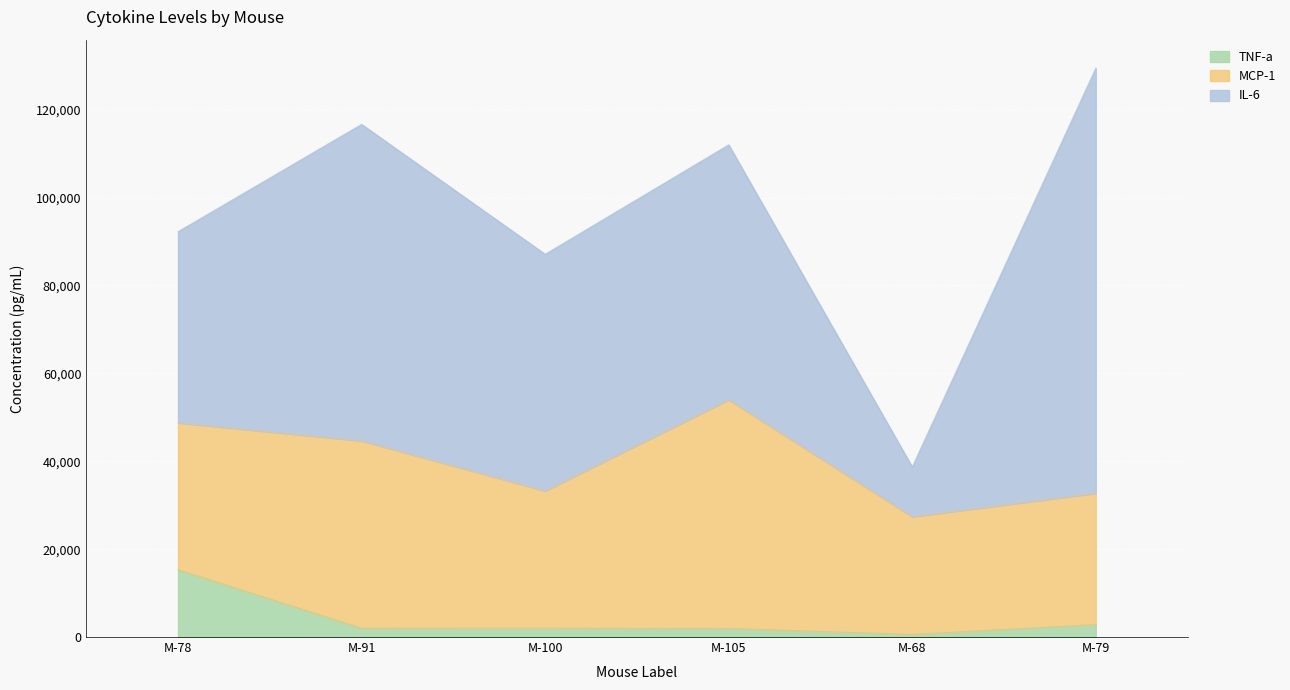

What is the smallest value displayed?

610.3